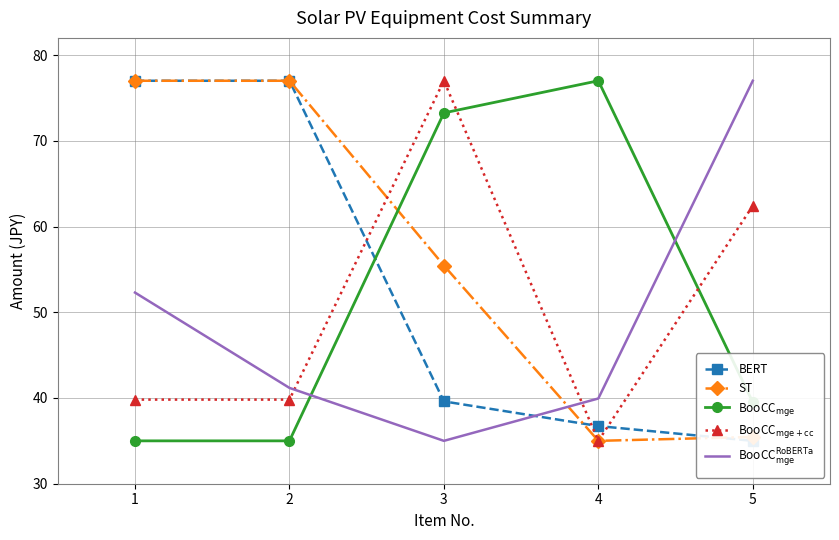

The ST series shows 35.5 at 5. True or false?

True